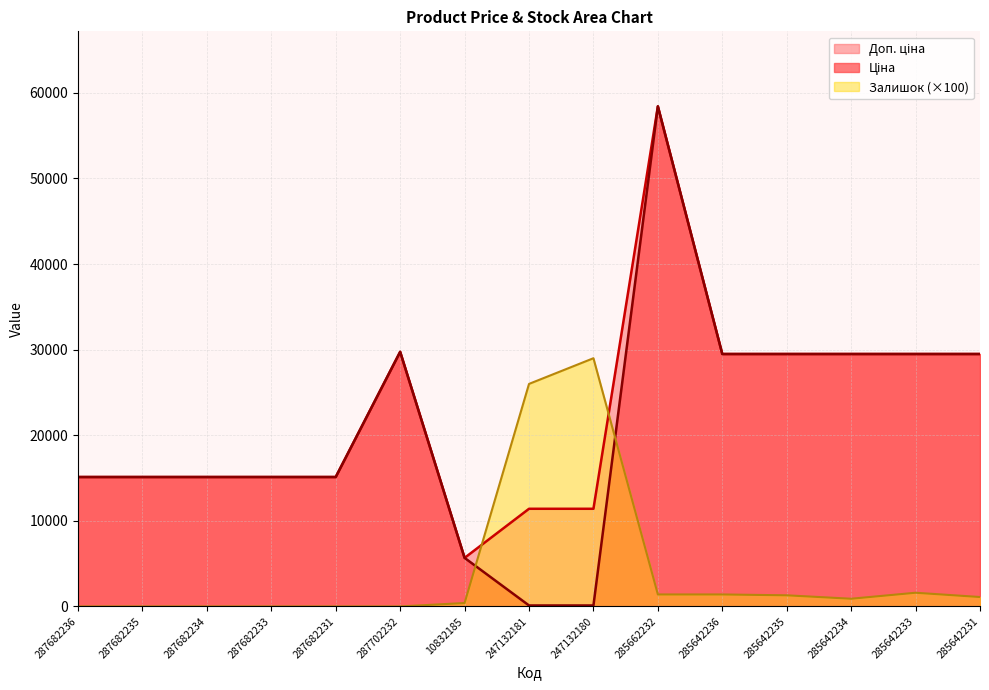

At which label is Доп. ціна closest to 32050?

287702232